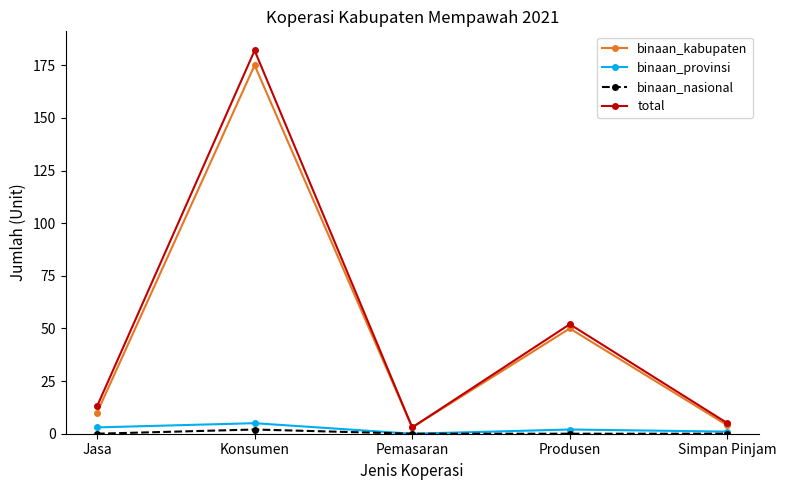

What is the total value across all series at Konsumen?

364